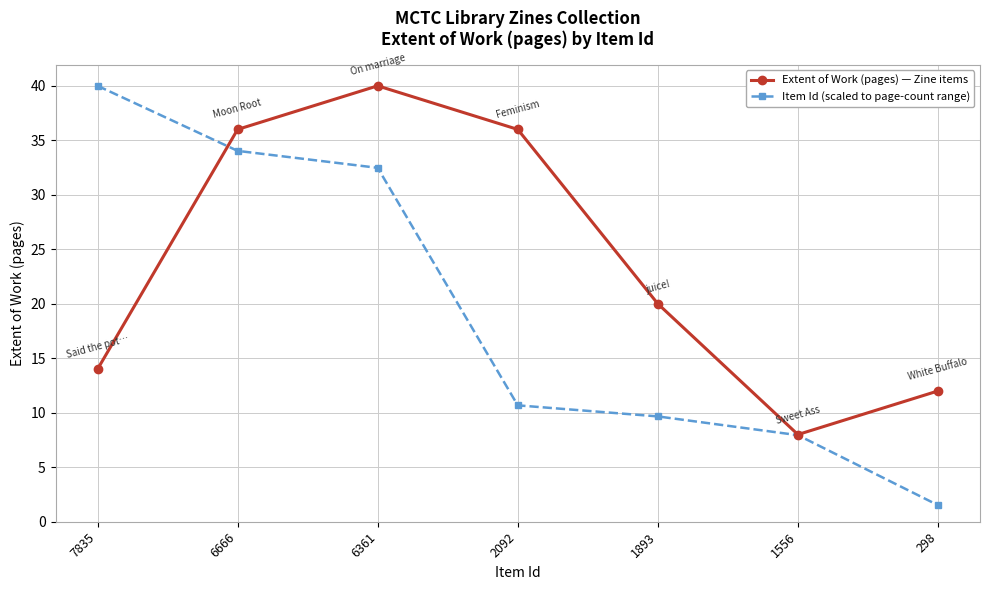

What is the sum of all Item Id (scaled to page-count range) values?

136.3